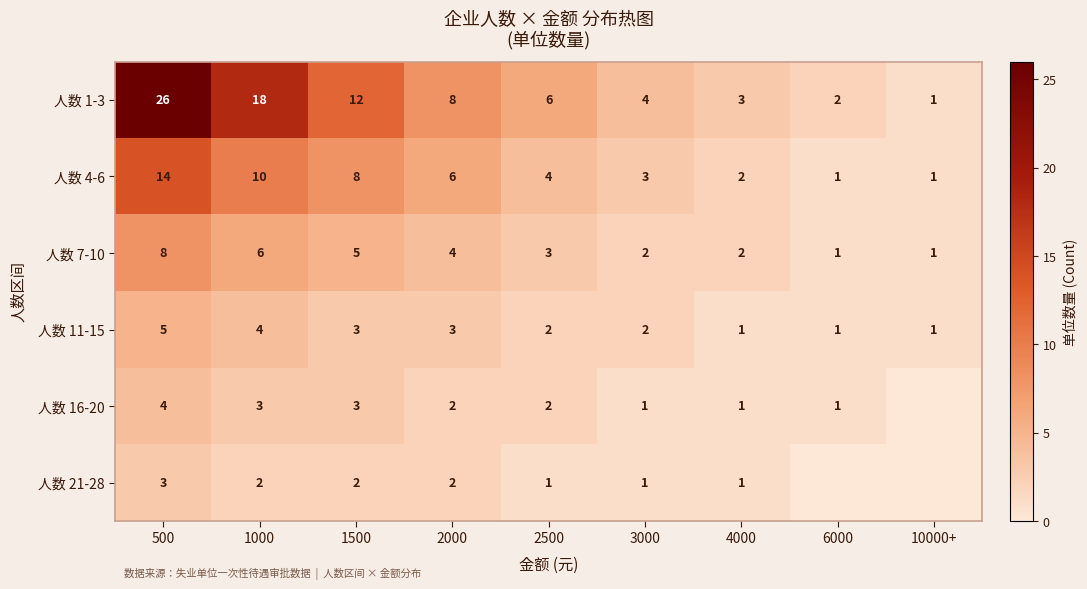

True or false: 人数 16-20 has a value of 3 at 2500.

False